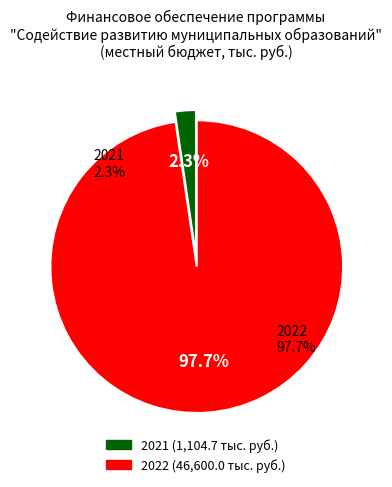

Count the number of slices in the pie.

2